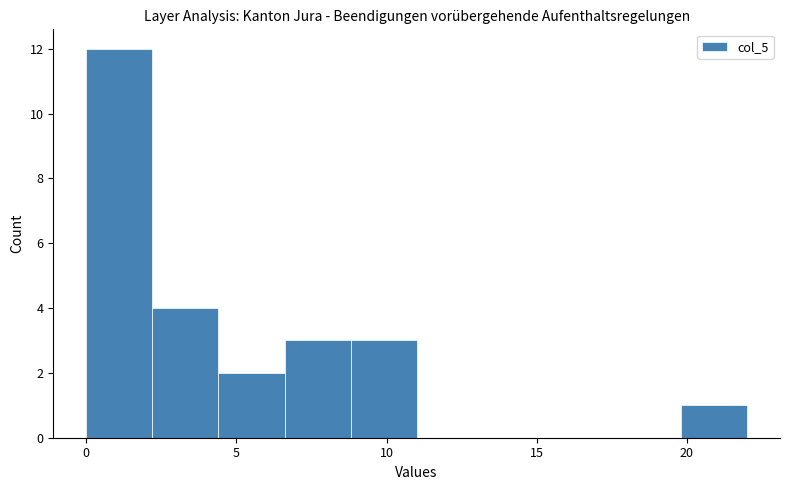

Which range on the x-axis has the tallest bar?

0.0 to 2.2